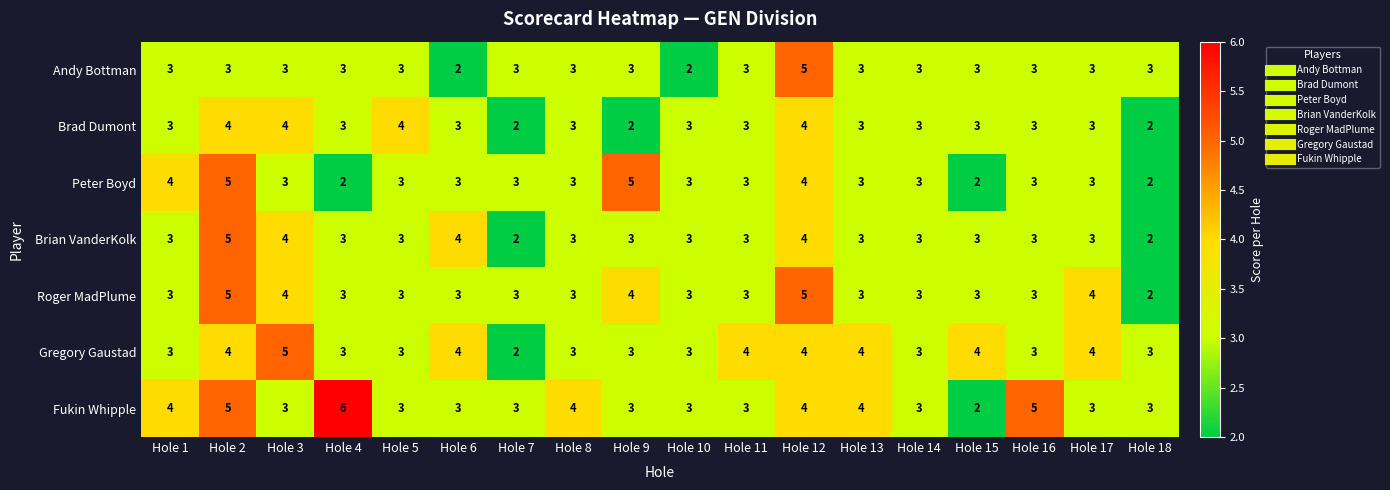

Between Hole 4 and Hole 18, which series saw the biggest shift?

Fukin Whipple